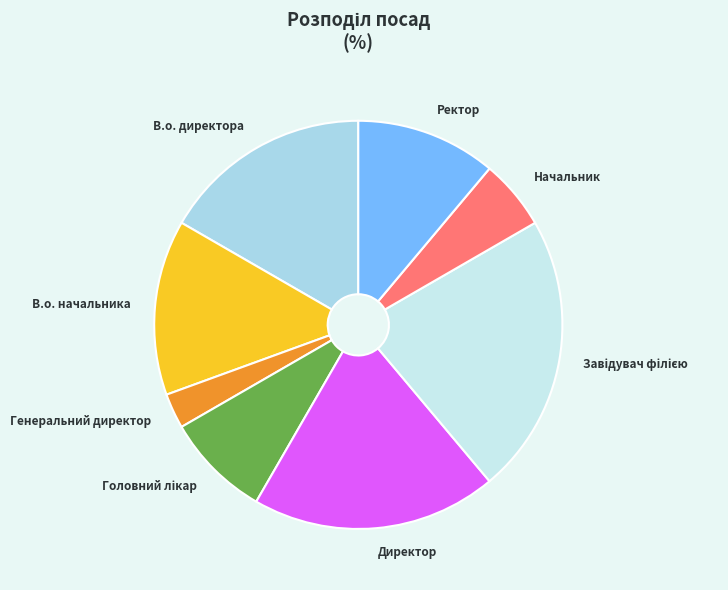

Do В.о. начальника and В.о. директора together represent more than half of the pie?

No